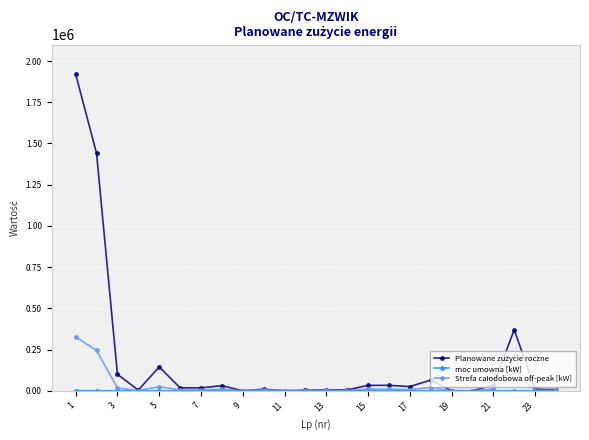

Which series has the widest spread of values?

Planowane zużycie roczne